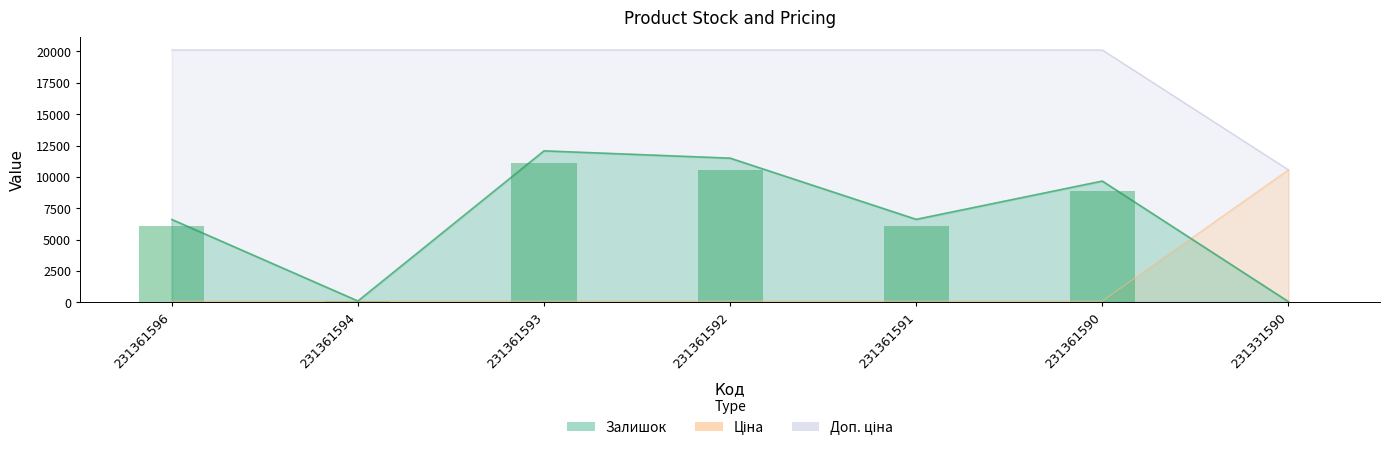

Between 231361593 and 231361591, which series saw the biggest shift?

Залишок